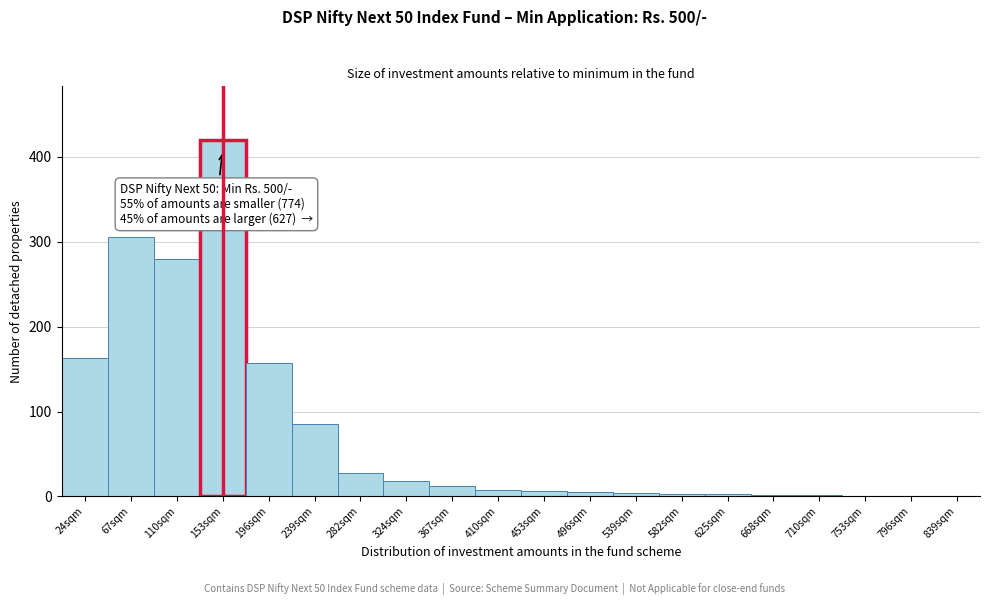

What is the sum of all values?

1504